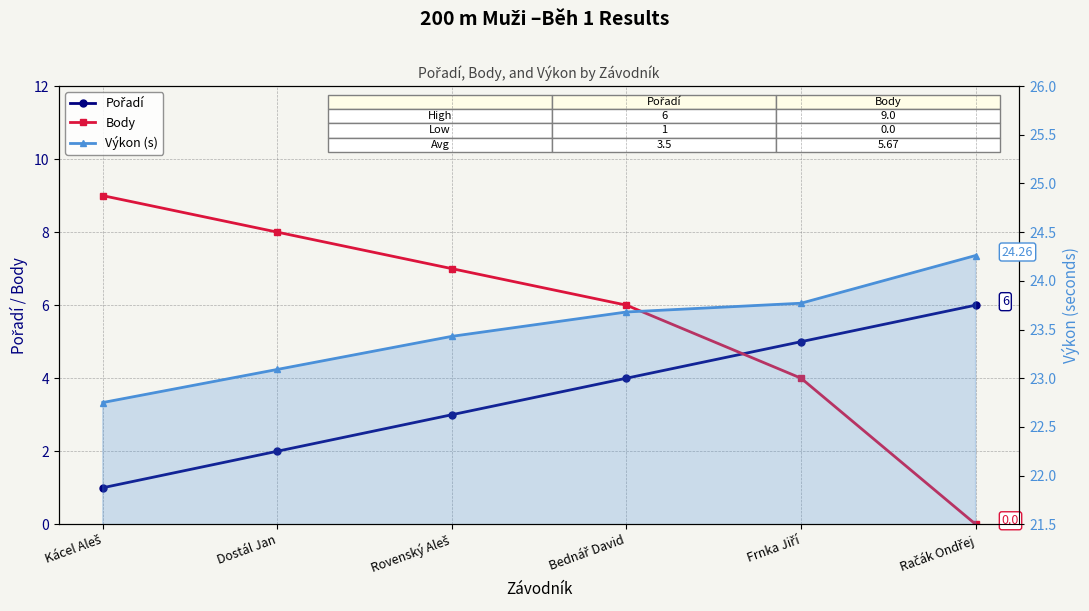

What is the value of the Pořadí point at the 1st from the left?

1.0